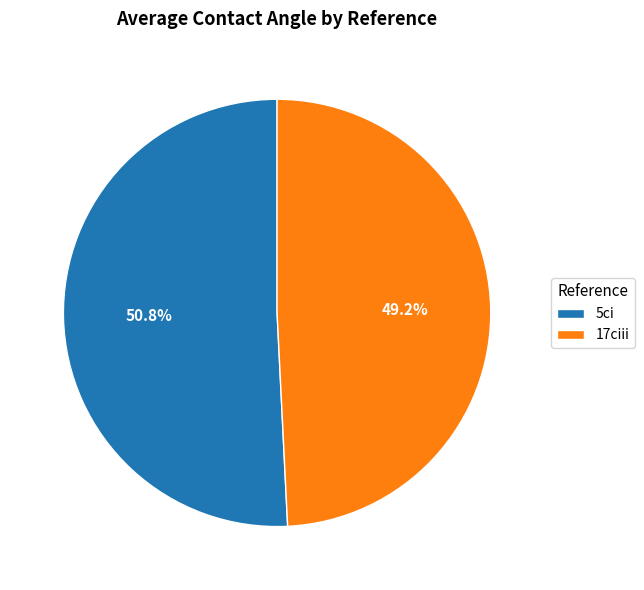

What portion of the pie excludes 17ciii?

50.8%